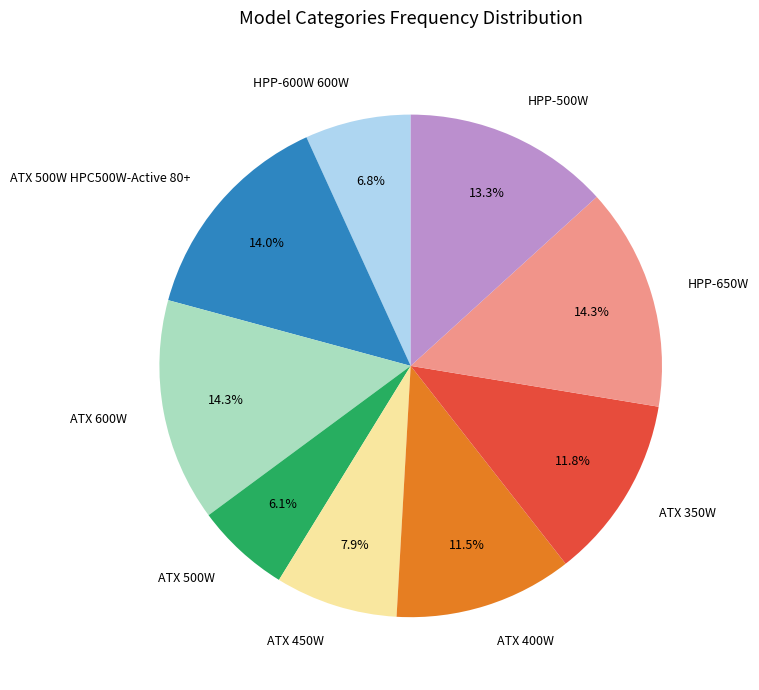

Is HPP-650W the majority of the pie?

No